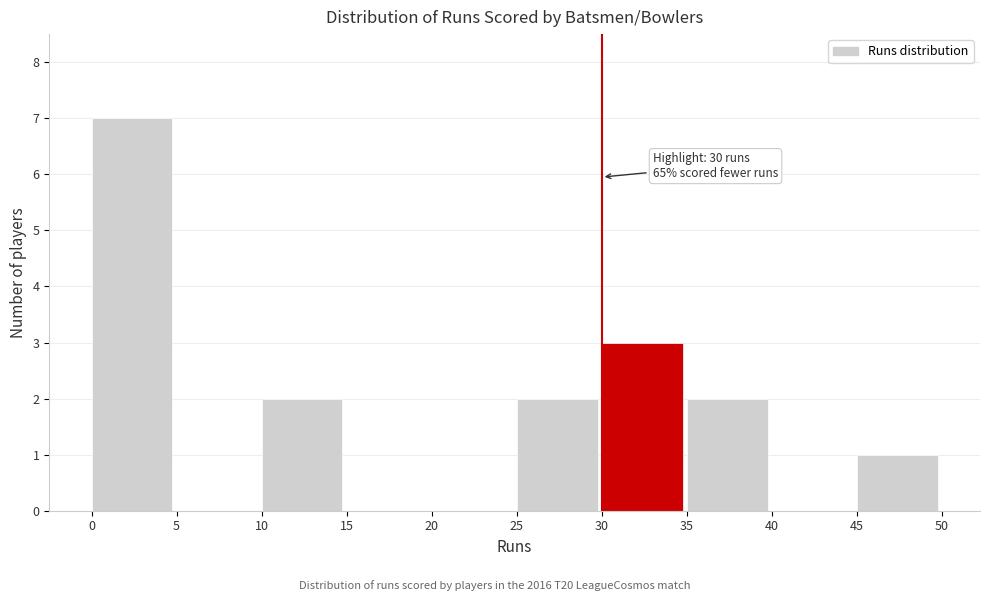

Which range on the x-axis has the tallest bar?

0 to 5